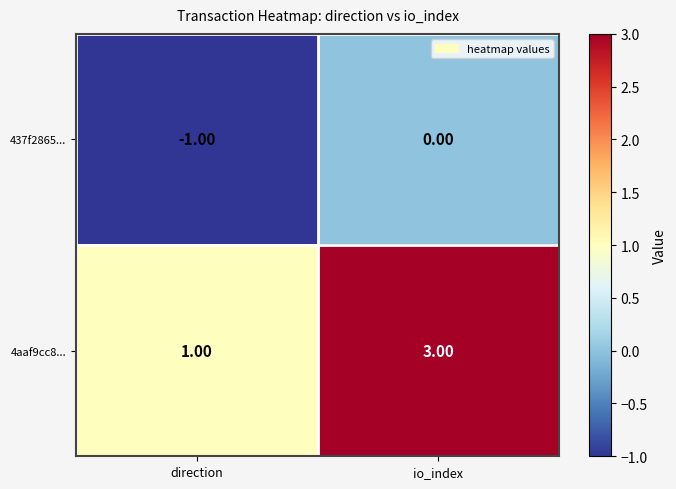

Rank the series by their average value, from lowest to highest.

437f2865..., 4aaf9cc8...